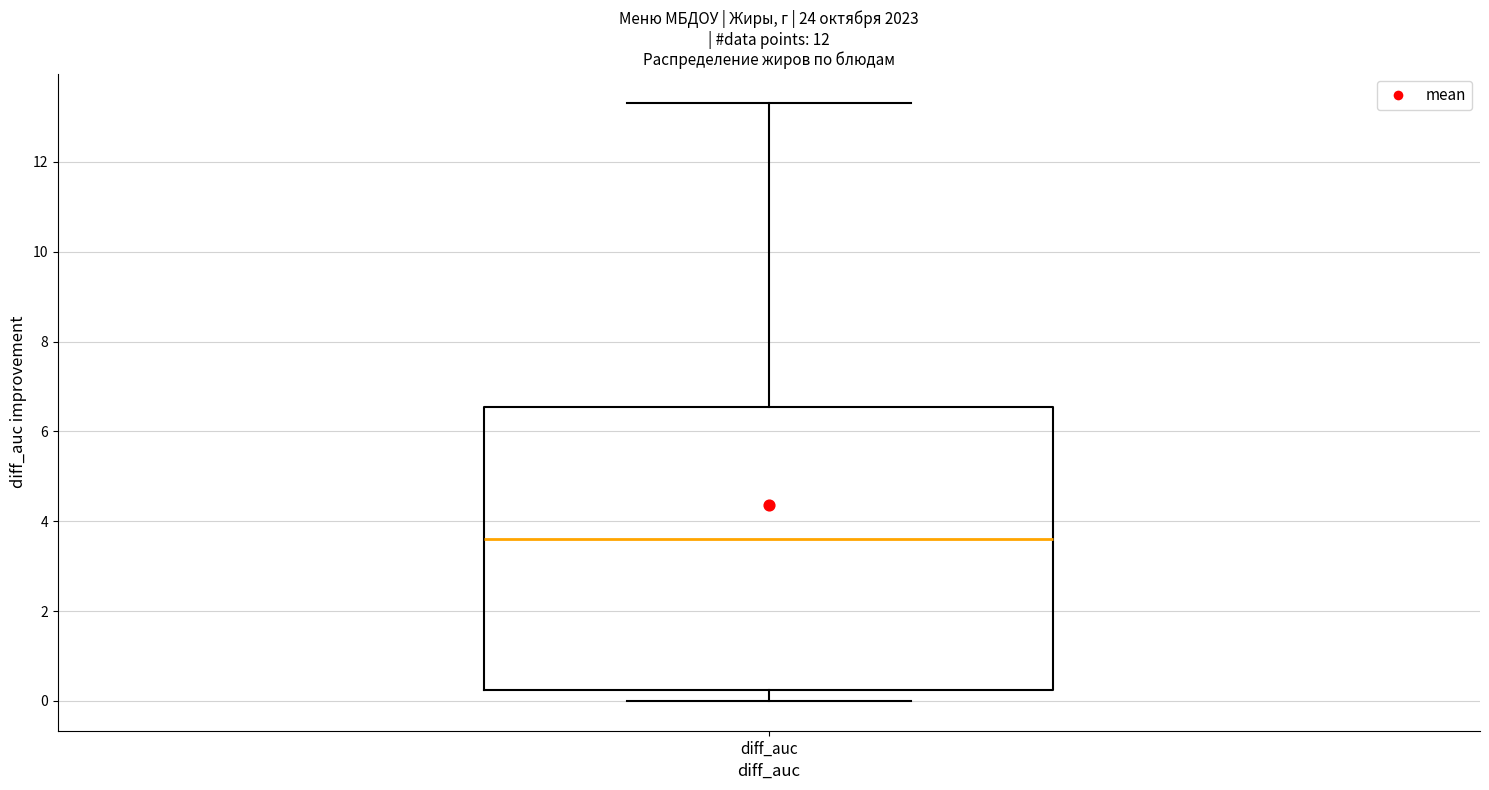

Transcribe this box plot: give where the median line is, the range the box spans, and where the two whiskers end, as read against the y-axis. The values are not printed on the chart, so give them approximately, as read against the axis.

median 3.6, box 0.2 to 6.6, whiskers 0.0 to 13.4